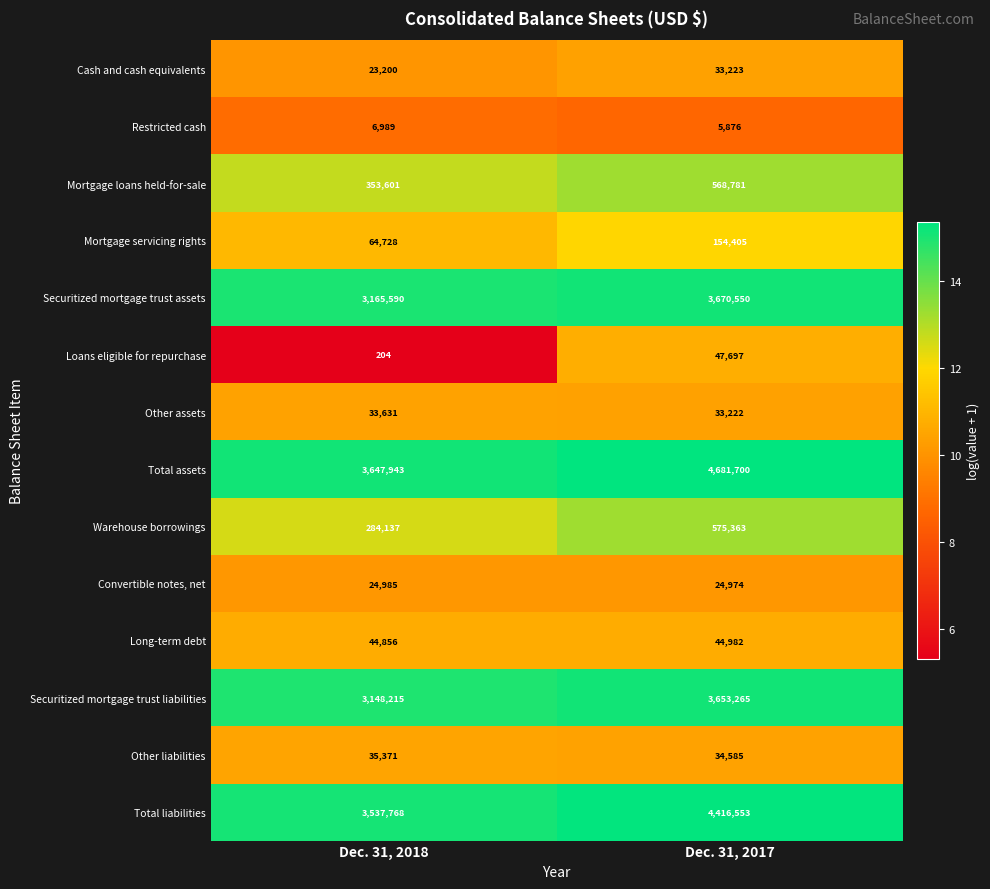

What is the minimum value shown in the chart?

204